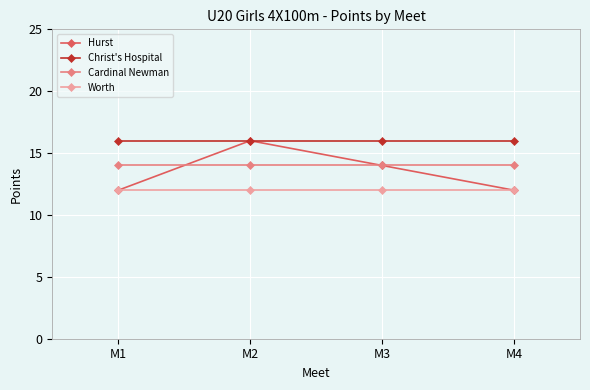

Reading left to right, what are all the values shown in this chart?

Hurst: M1=12	M2=16	M3=14	M4=12
Christ's Hospital: M1=16	M2=16	M3=16	M4=16
Cardinal Newman: M1=14	M2=14	M3=14	M4=14
Worth: M1=12	M2=12	M3=12	M4=12